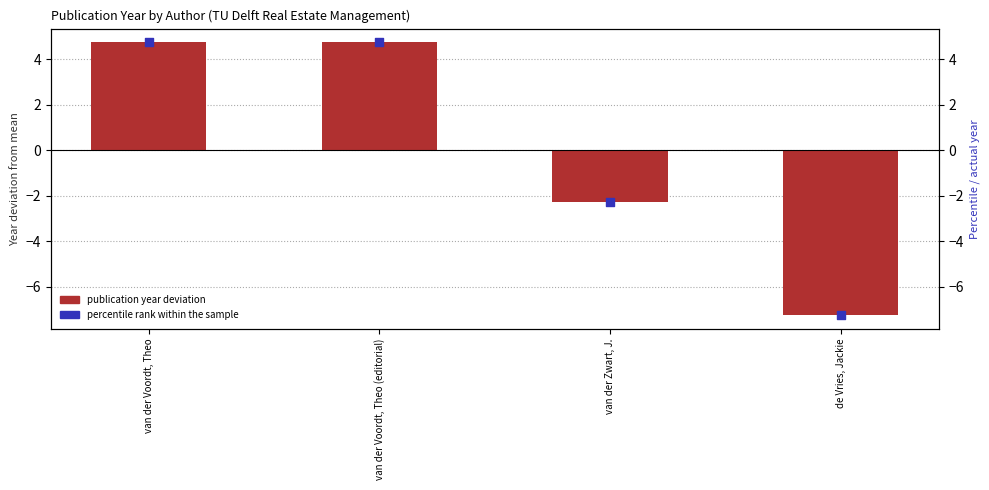

Which series reaches the minimum Y coordinate?

publication year (deviation from mean)